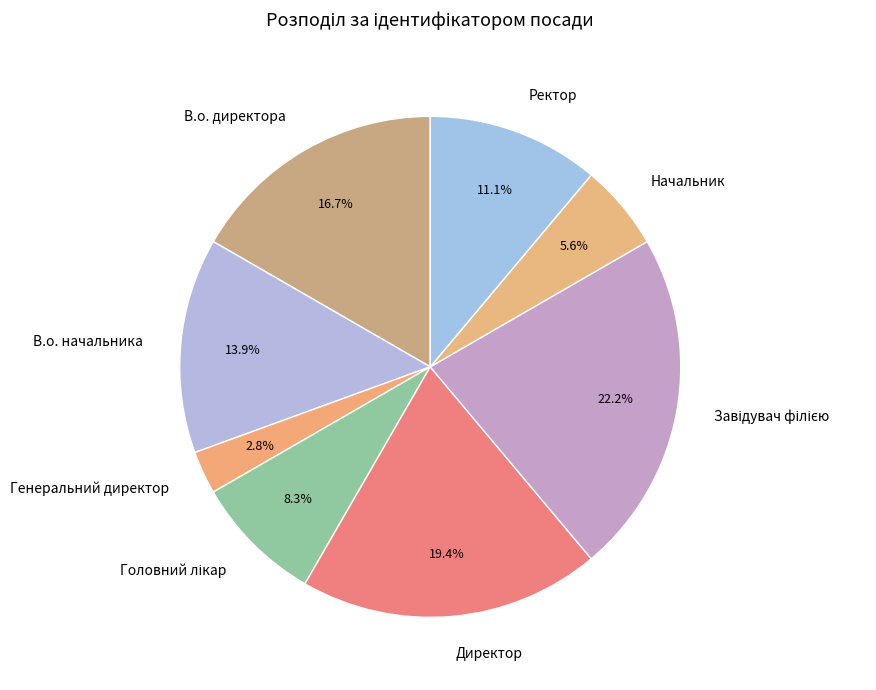

The Директор slice represents 9% of the pie. True or false?

False